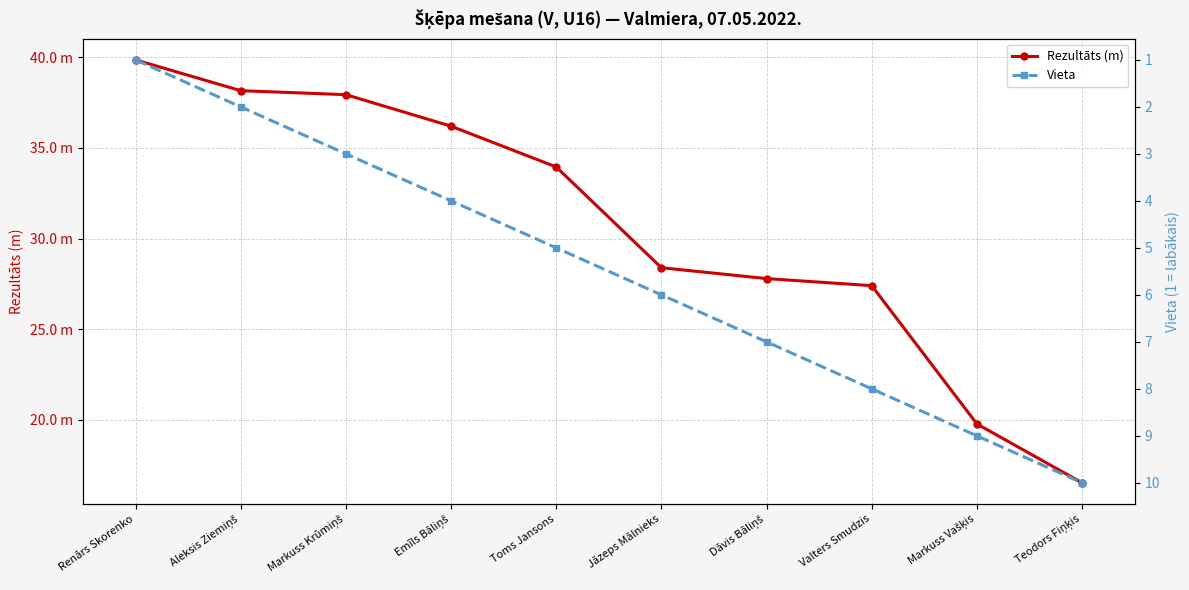

At which label does Rezultāts (m) reach its peak?

Renārs Skorenko